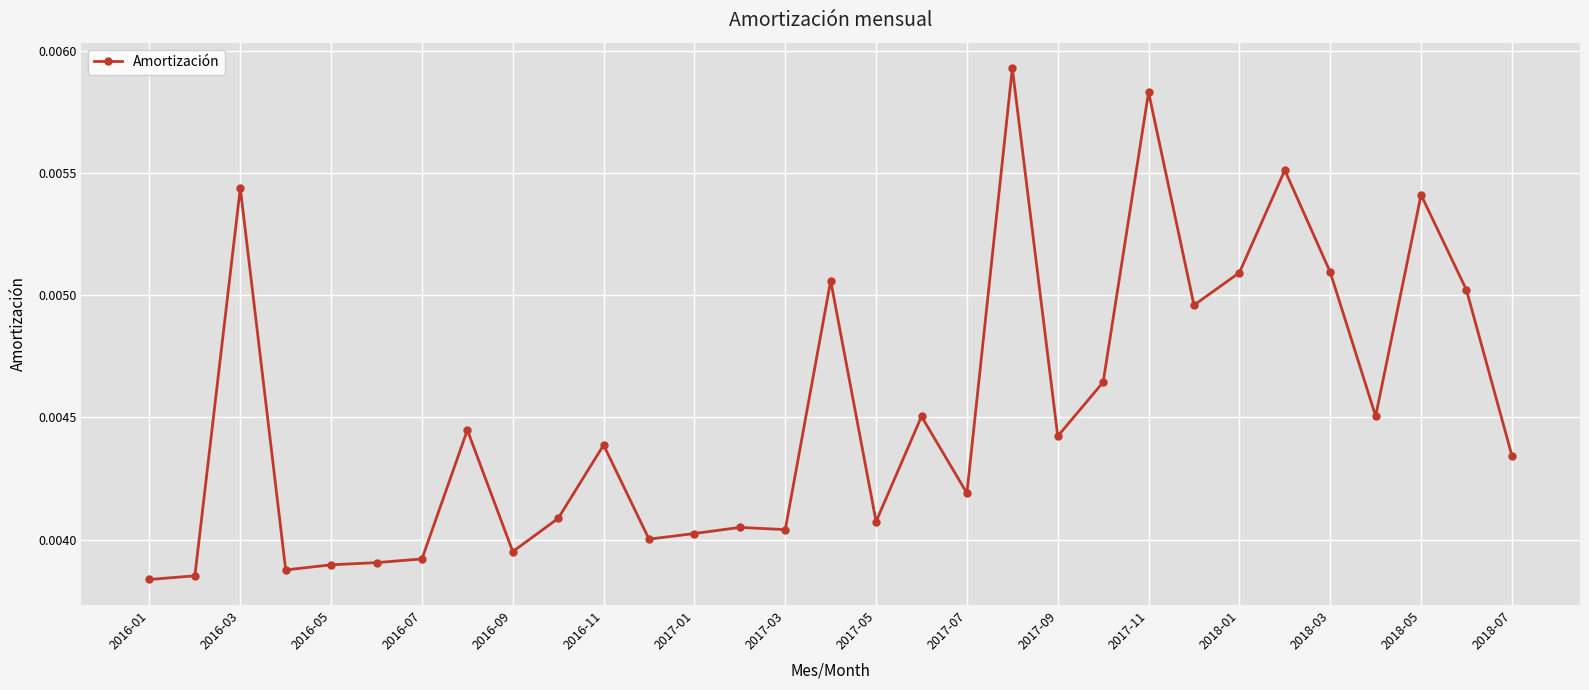

Count the values in the range 0 to 1.

31